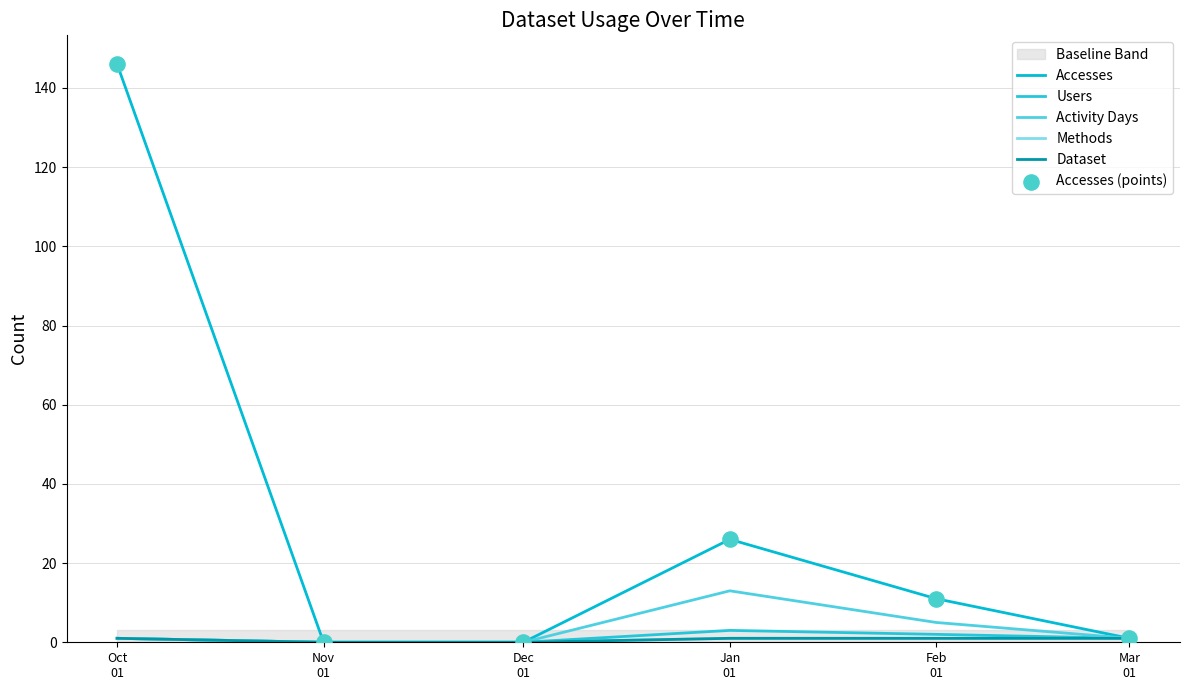

Is the value of Accesses (points) at Dec
01 greater than the value of Accesses at Dec
01?

No